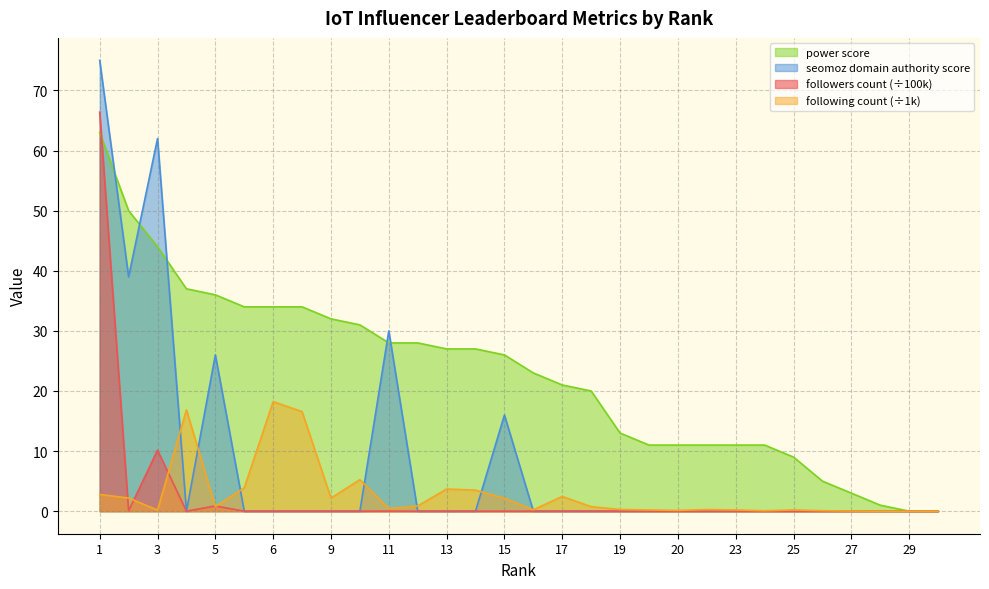

Between which two adjacent categories do following count and followers count first intersect?

1 and 2